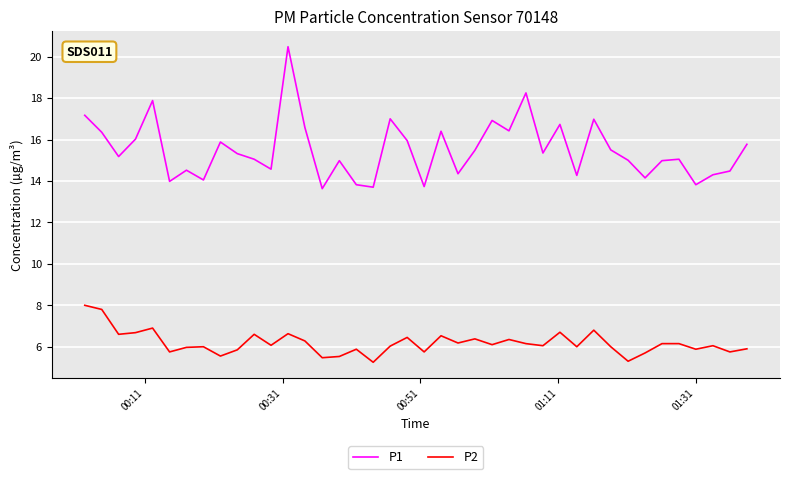

Rank the series by their average value, from lowest to highest.

P2, P1